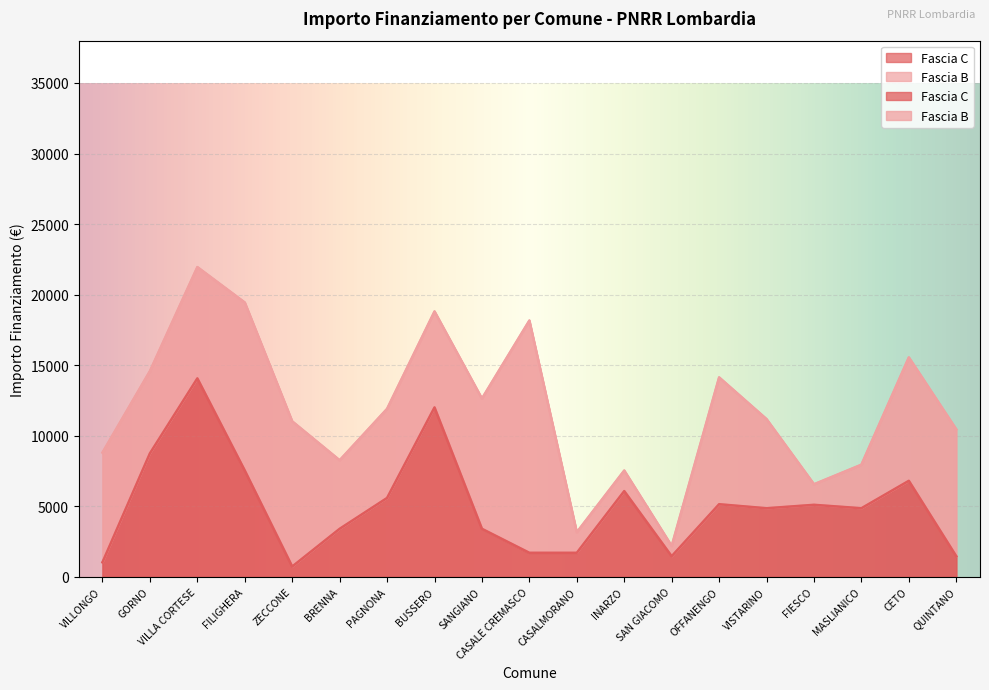

What is the change in value from BUSSERO to FIESCO?

-6902